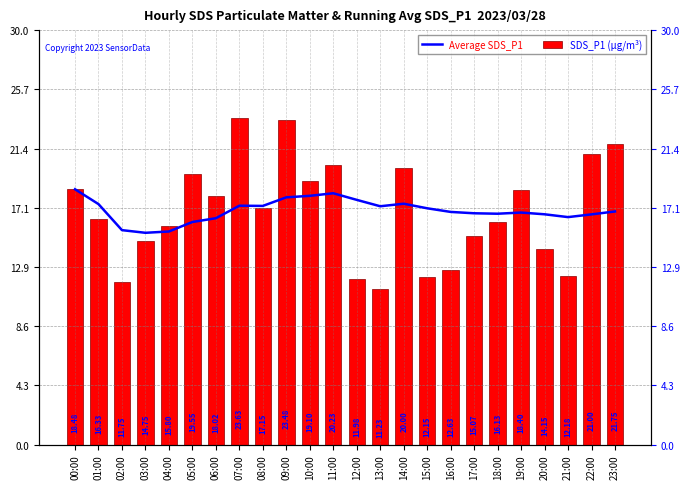

Reading left to right, transcribe all the data shown in this chart.

Average SDS_P1: 18.5	17.4	15.5	15.3	15.4	16.1	16.4	17.3	17.3	17.9	18.0	18.2	17.7	17.2	17.4	17.1	16.8	16.7	16.7	16.8	16.7	16.5	16.7	16.9
SDS_P1 (µg/m³): 18.5	16.3	11.8	14.8	15.8	19.6	18.0	23.6	17.1	23.5	19.1	20.2	12.0	11.2	20.0	12.2	12.6	15.1	16.1	18.4	14.2	12.2	21.0	21.8